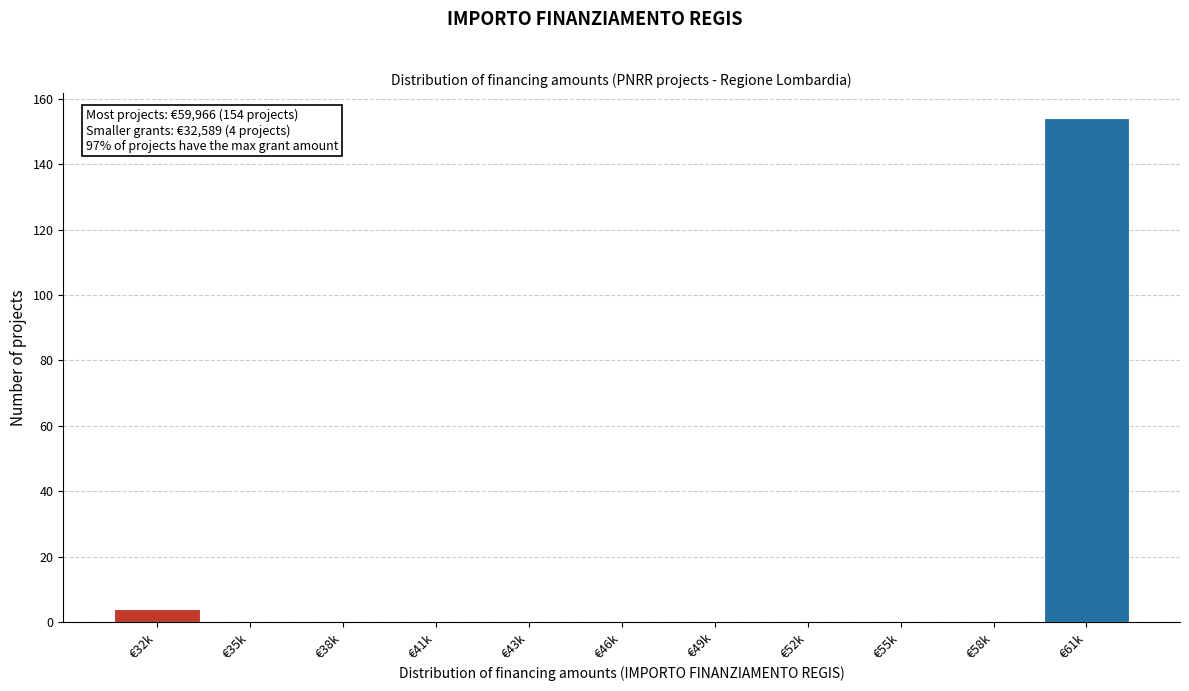

Reading left to right, transcribe all the data shown in this chart.

€32k=4	€35k=0	€38k=0	€41k=0	€43k=0	€46k=0	€49k=0	€52k=0	€55k=0	€58k=0	€61k=154